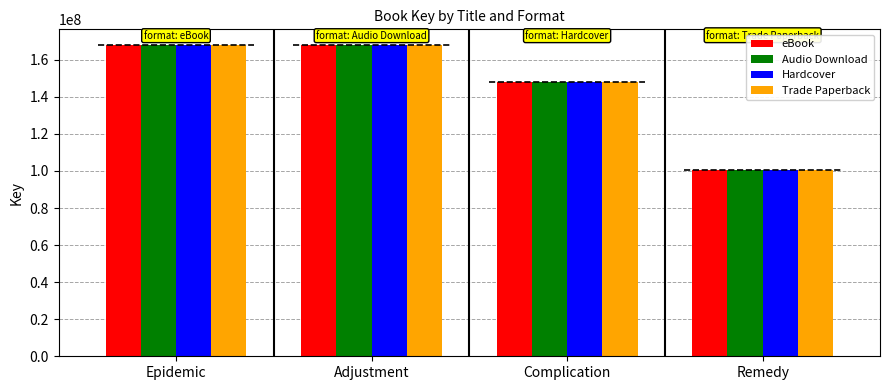

At which category does the chart reach its peak across all series?

Adjustment